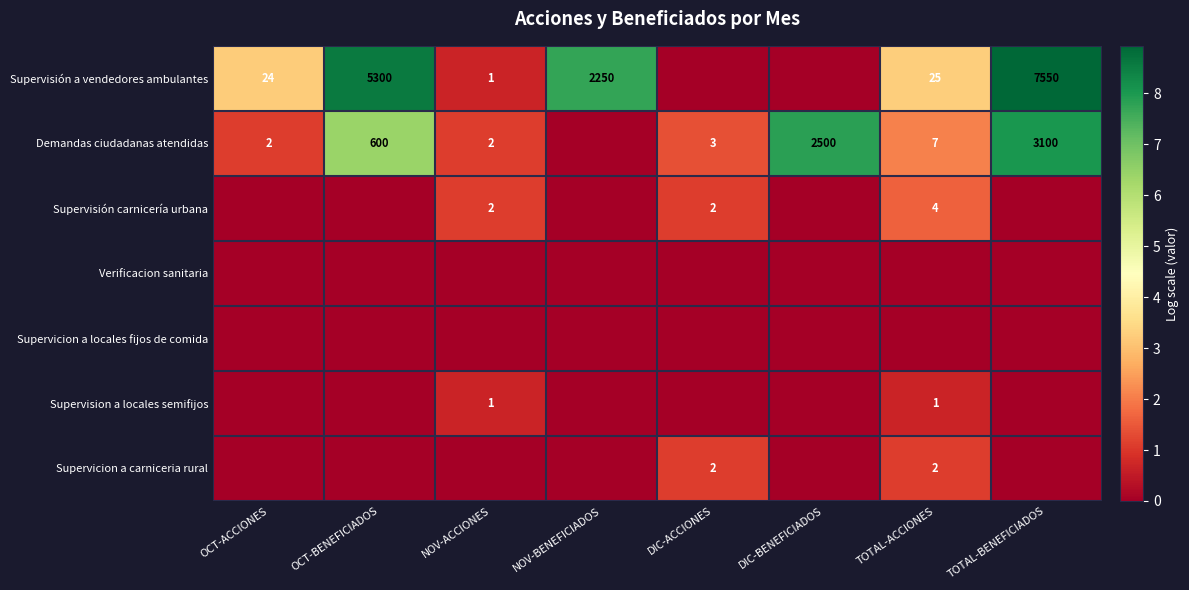

Which label corresponds to the smallest value in the chart?

DIC-ACCIONES